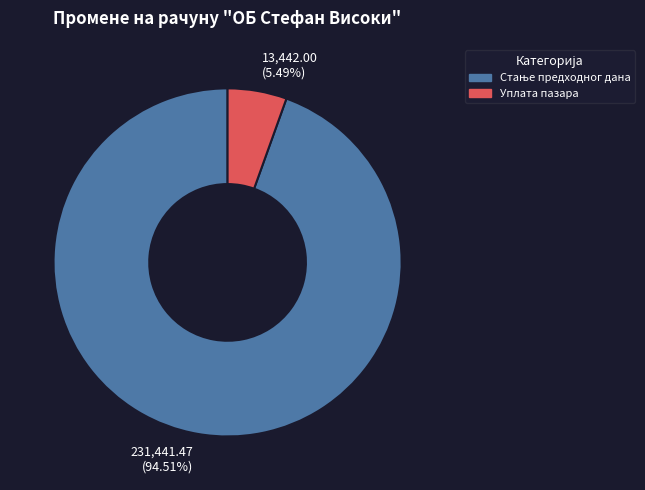

Does any single category account for the majority?

Yes